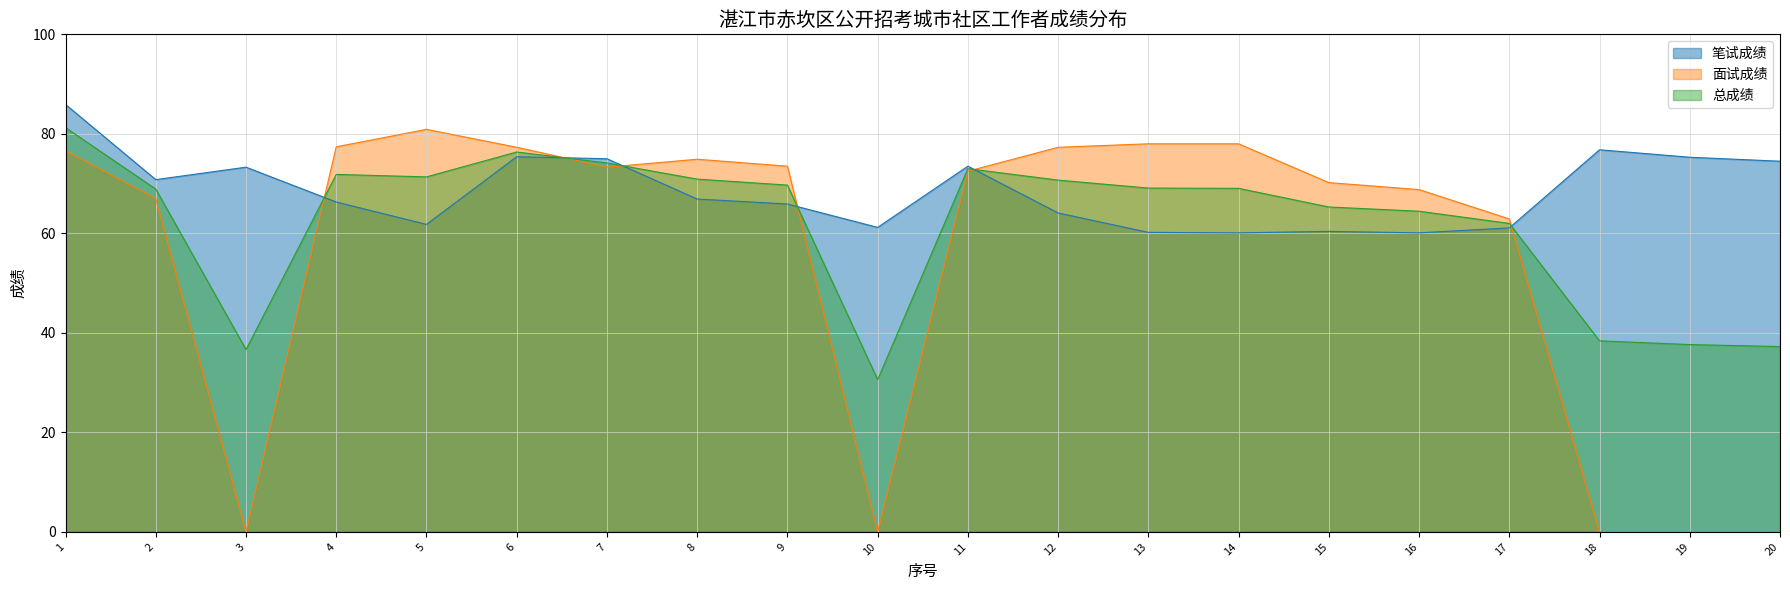

Does the chart display data point markers on the line(s)?

No